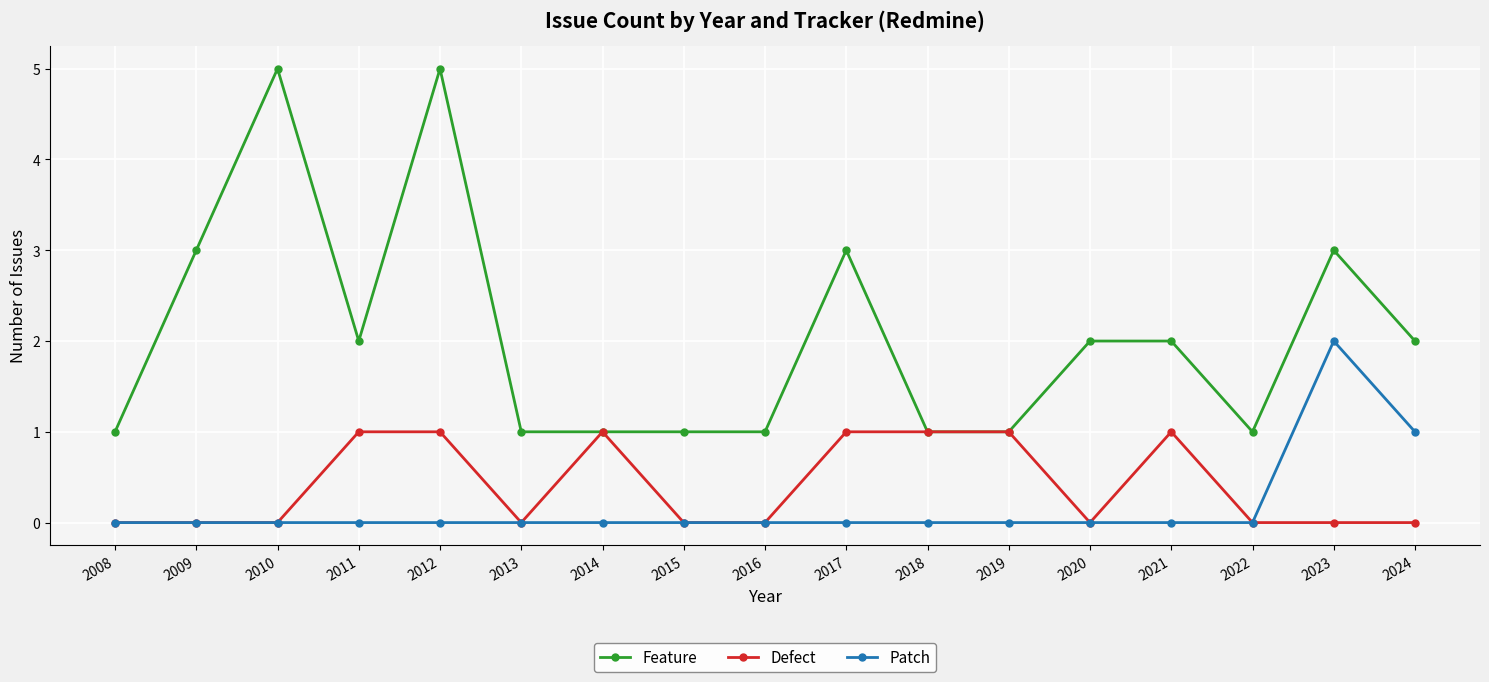

Reading left to right, transcribe all the data shown in this chart.

Feature: 1	3	5	2	5	1	1	1	1	3	1	1	2	2	1	3	2
Defect: 0	0	0	1	1	0	1	0	0	1	1	1	0	1	0	0	0
Patch: 0	0	0	0	0	0	0	0	0	0	0	0	0	0	0	2	1